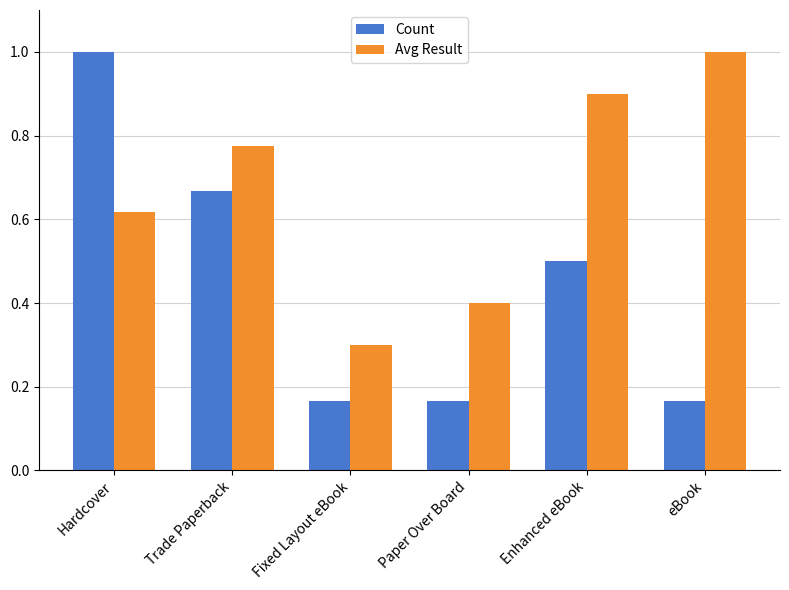

What is the sum of all Avg Result values?

4.0